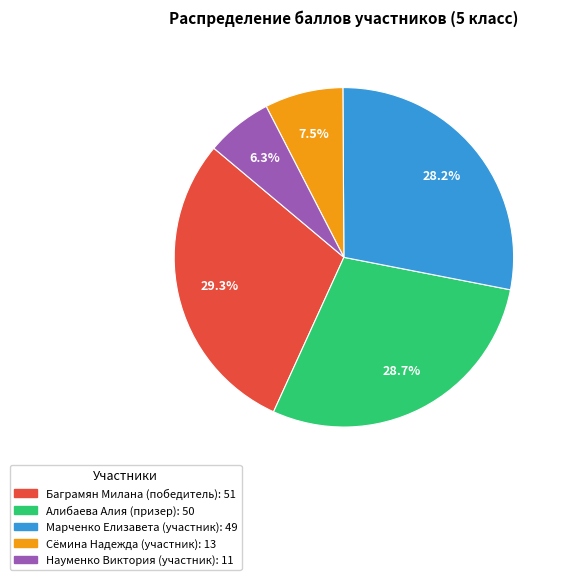

What is the largest slice in the pie chart?

Баграмян Милана